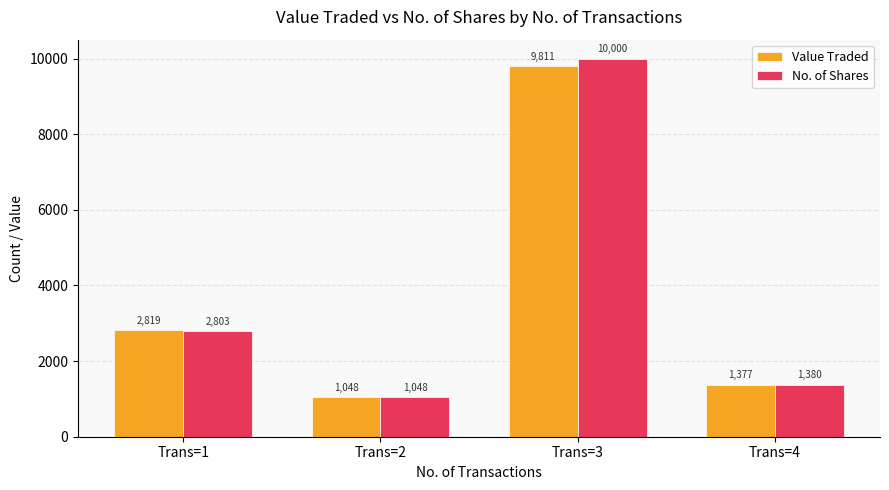

The value of Value Traded at Trans=3 is 4989. True or false?

False